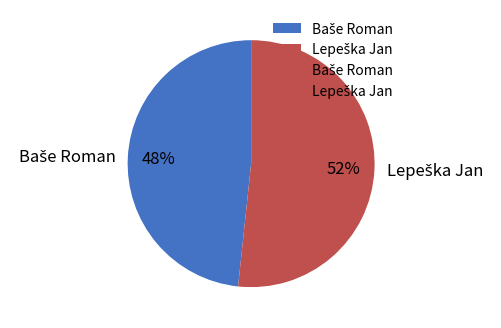

To the nearest percent, what is the average slice percentage?

50%